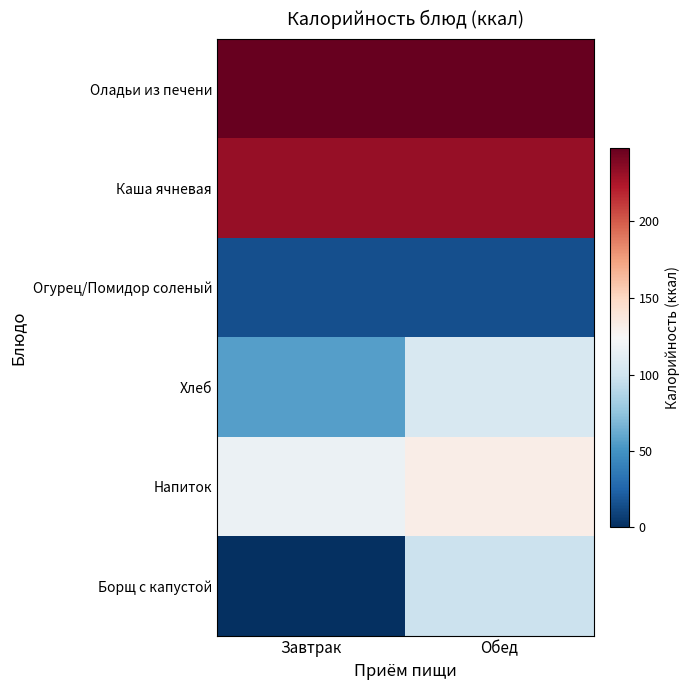

Which series has the widest spread of values?

Борщ с капустой